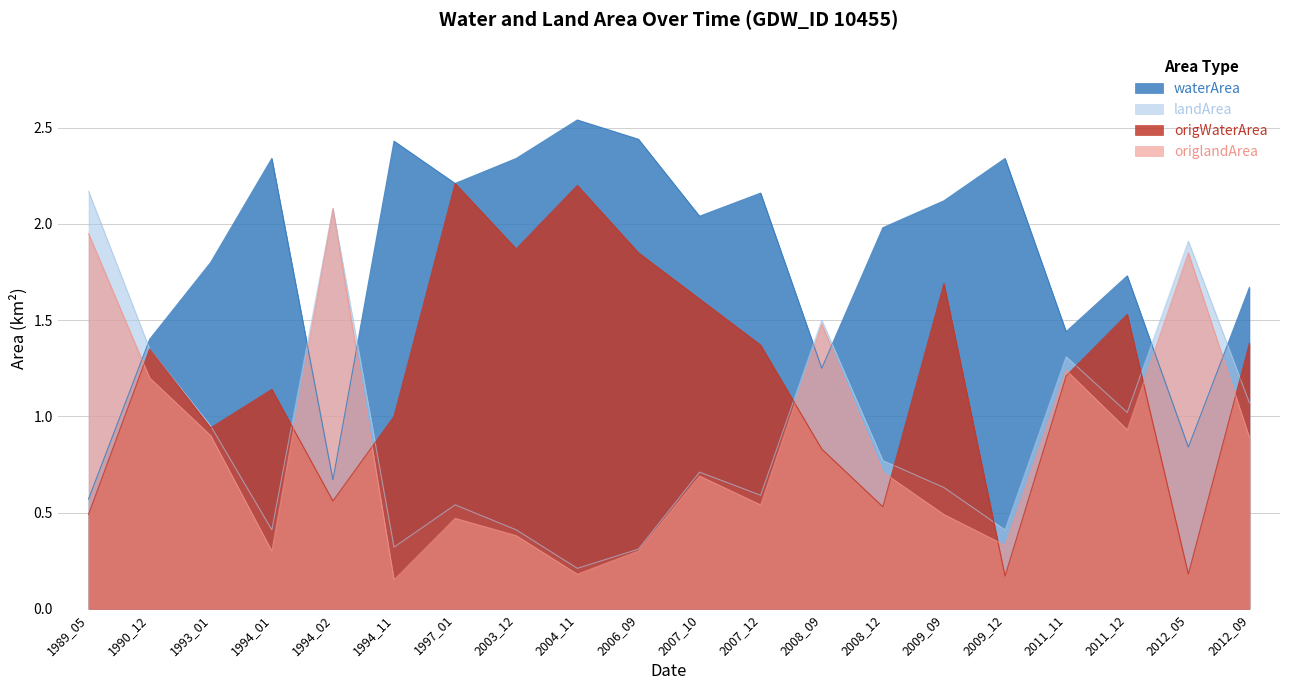

At which category is the sum across all series the highest?

1997_01